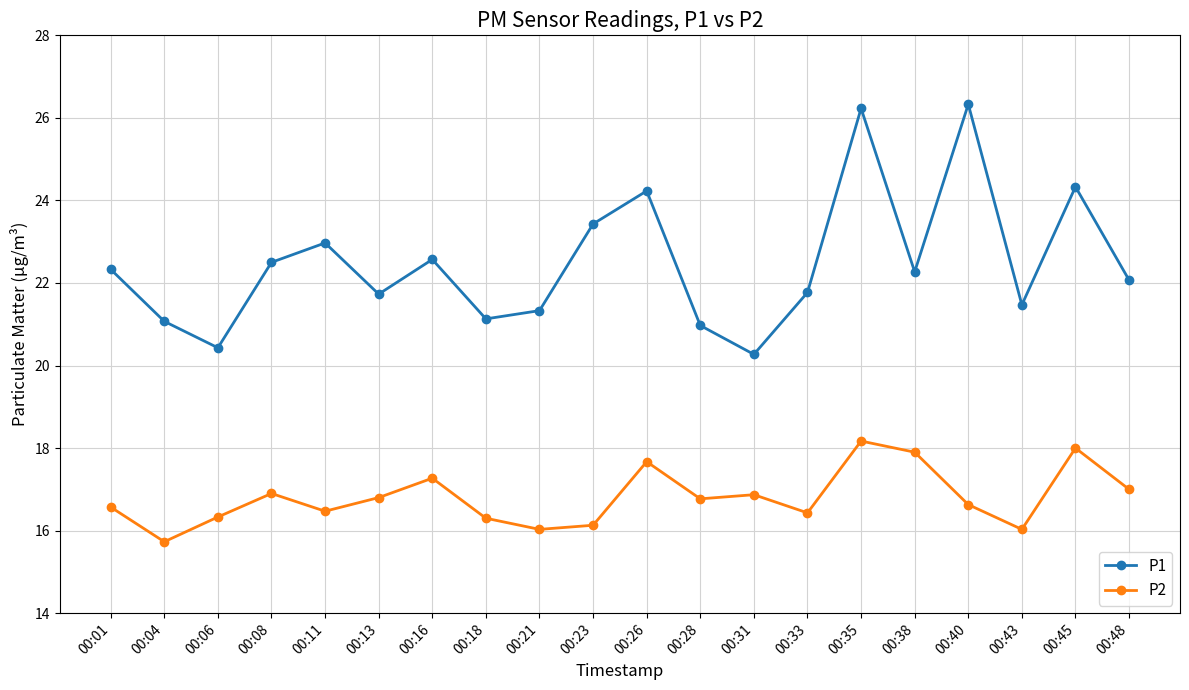

Rank the series at 00:38 from lowest to highest value.

P2, P1